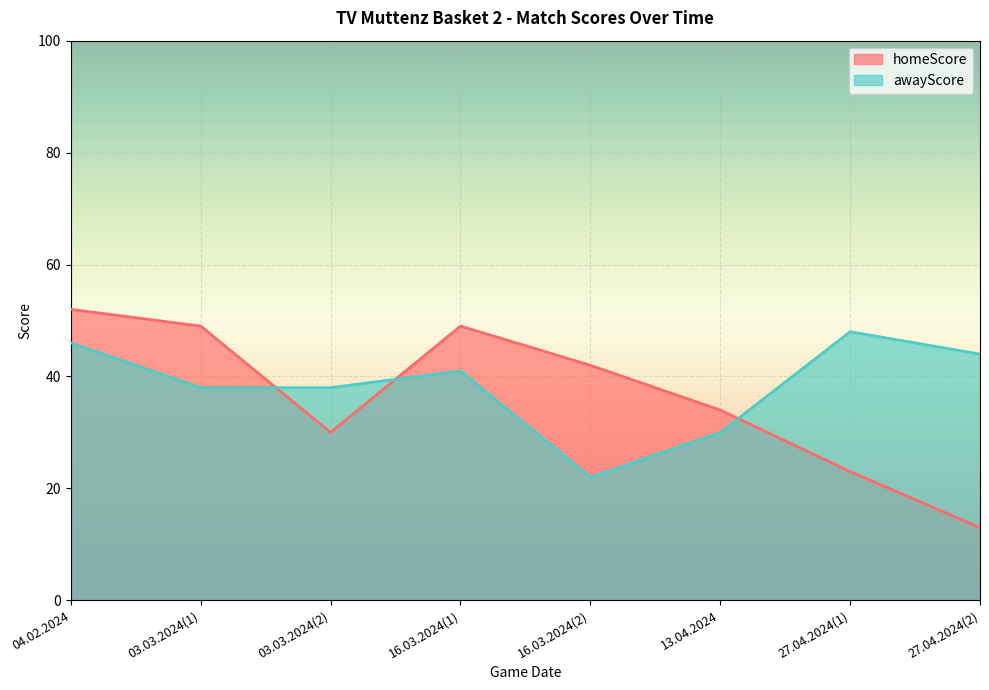

Count the number of data series in this chart.

2